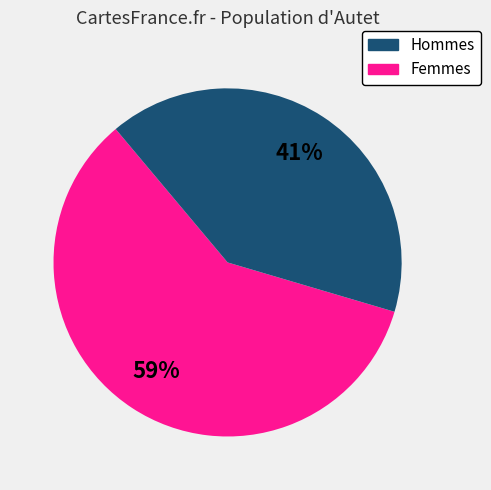

Is there a majority slice in this chart?

Yes